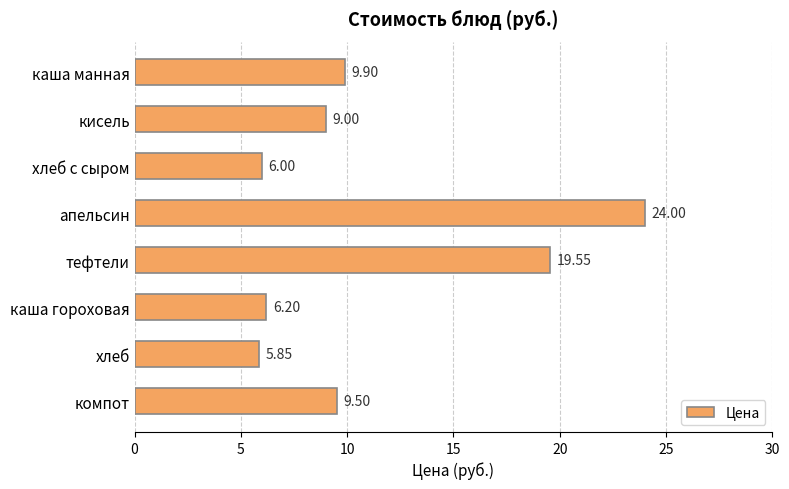

What is the label of the 2nd bar from the bottom?

хлеб